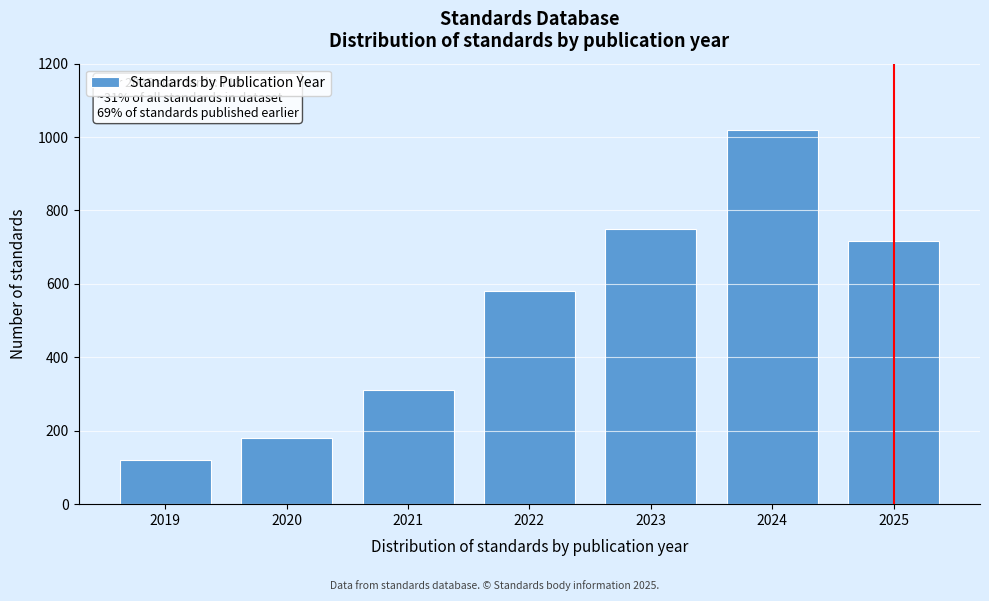

Reading left to right, extract all data points from this chart.

2019=120	2020=180	2021=310	2022=580	2023=750	2024=1020	2025=718